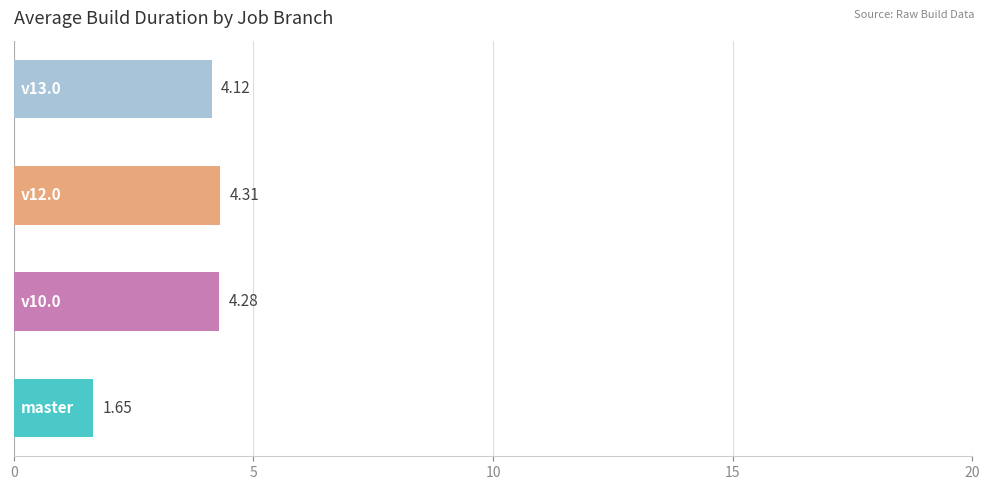

What is the average value?

3.6